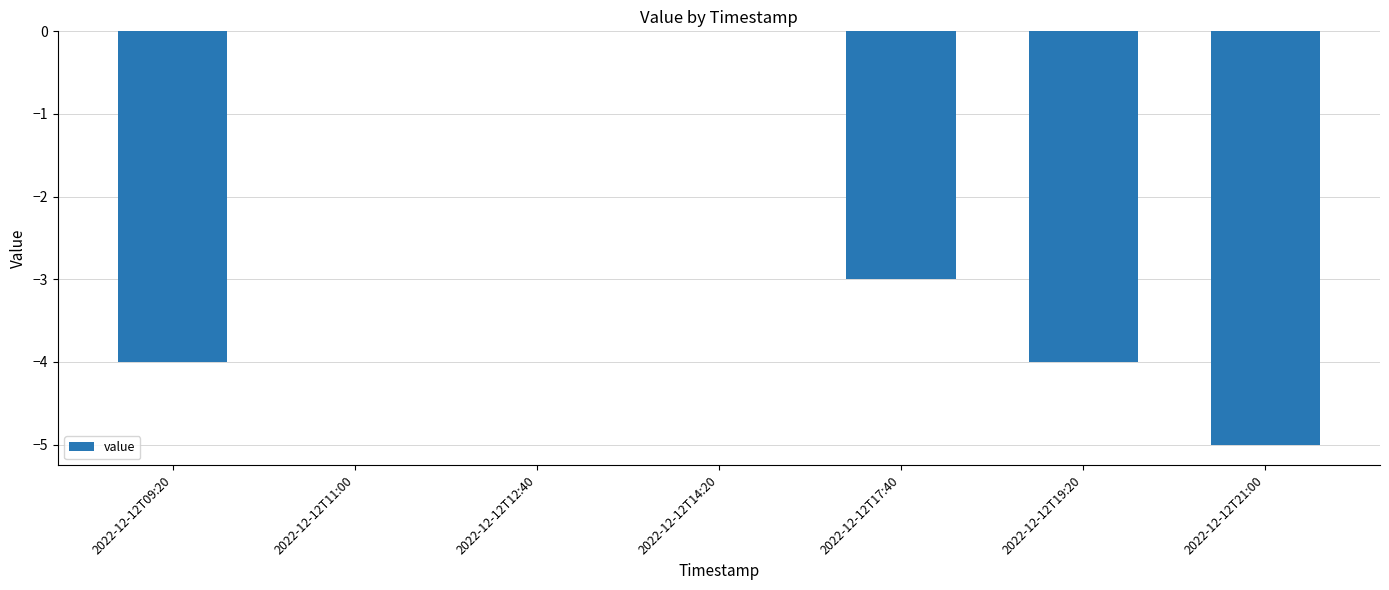

How many values exceed -3?

3